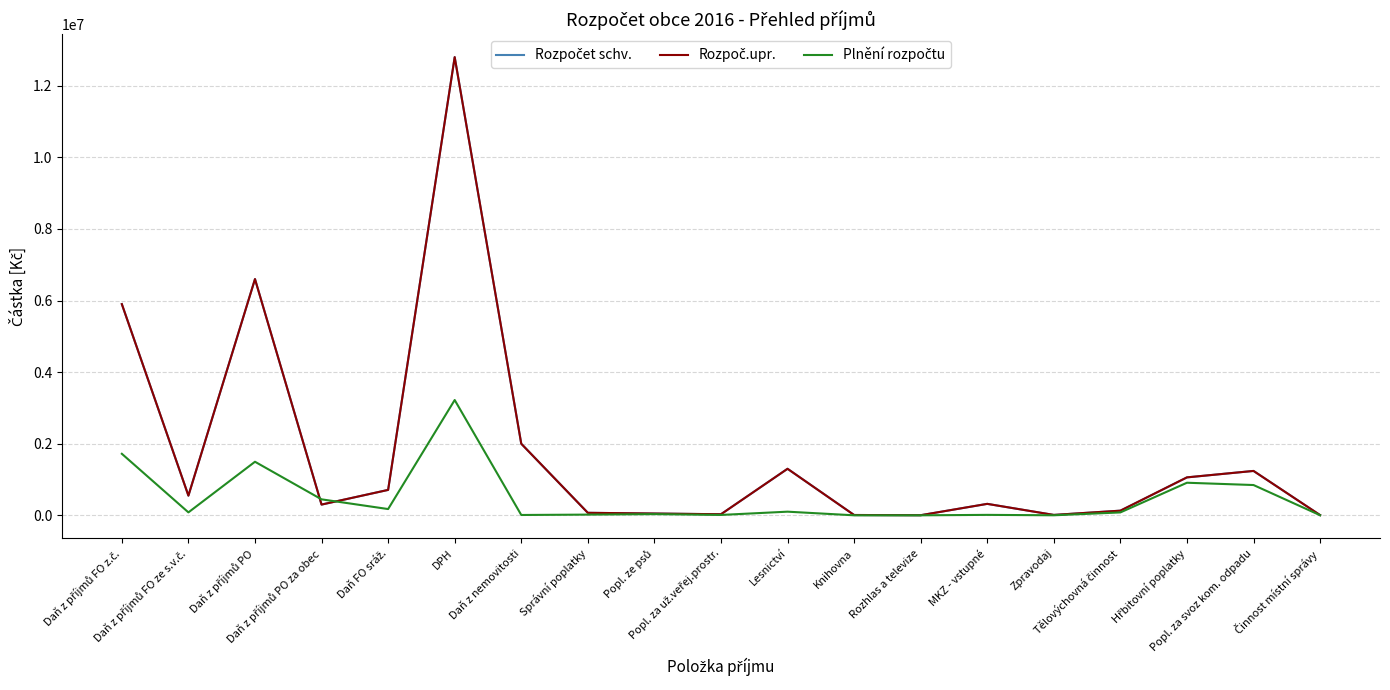

Does the chart display data point markers on the line(s)?

No